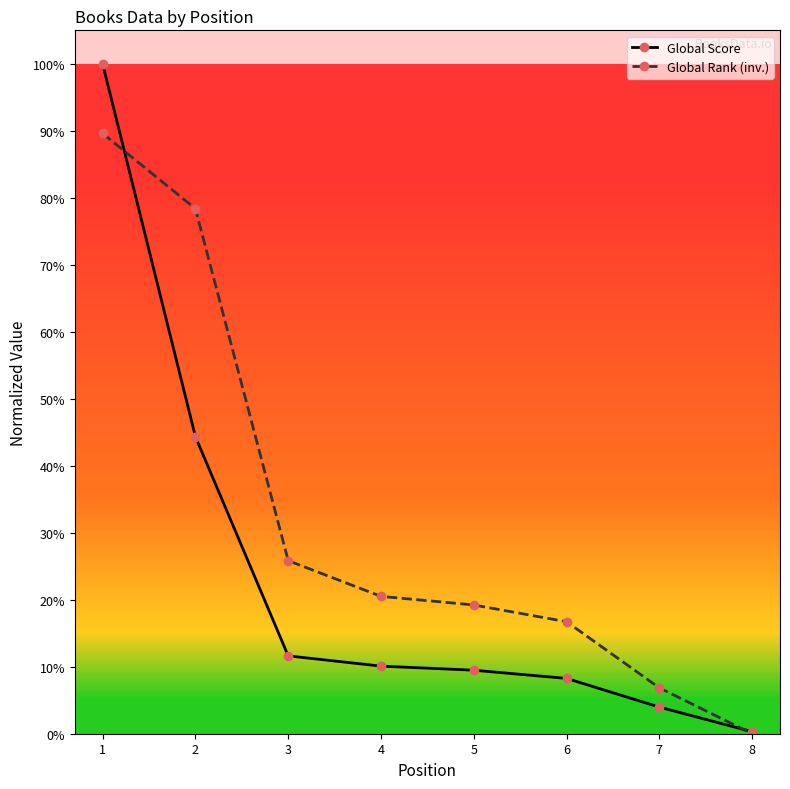

What are all the series names shown in the legend?

Global Score, Global Rank (inv.)